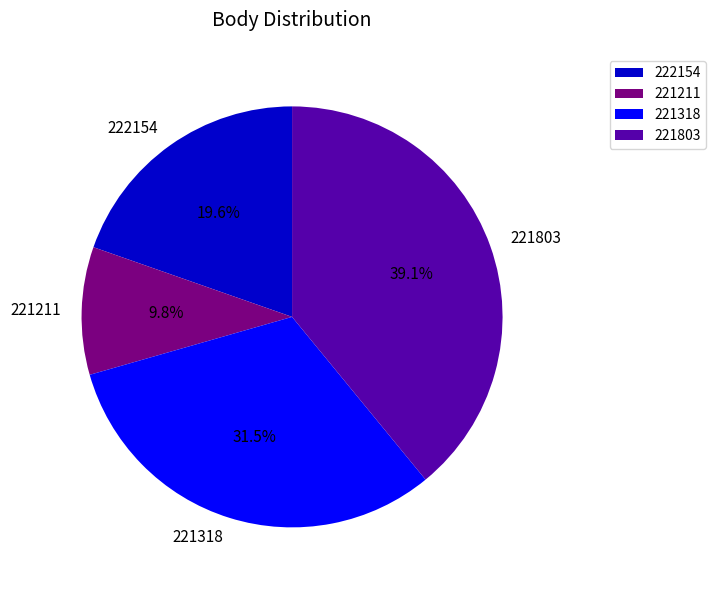

Between 221318 and 221803, which is larger?

221803